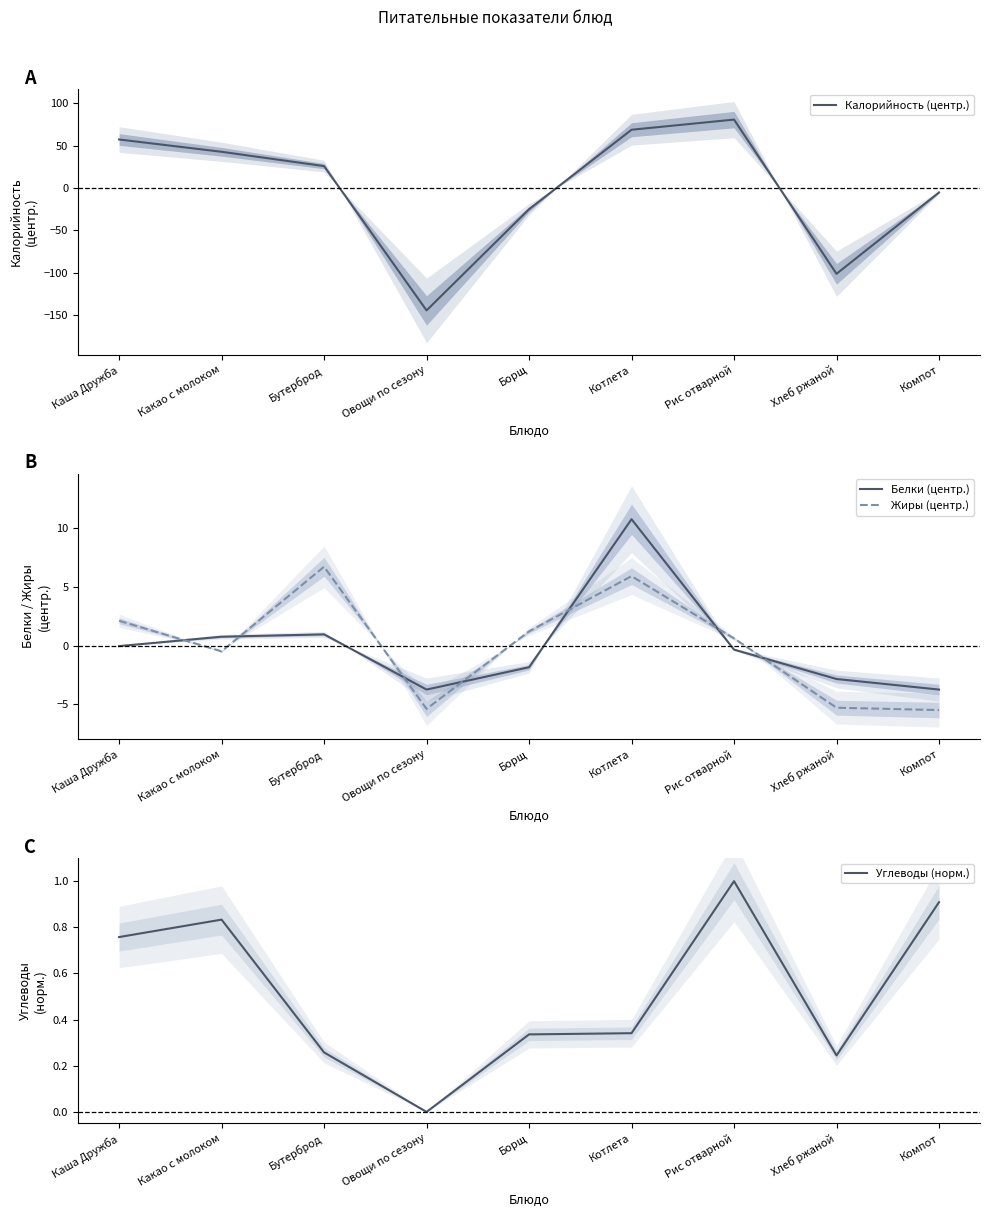

Which category has the lowest value in the Калорийность (центр.) series?

Овощи по сезону